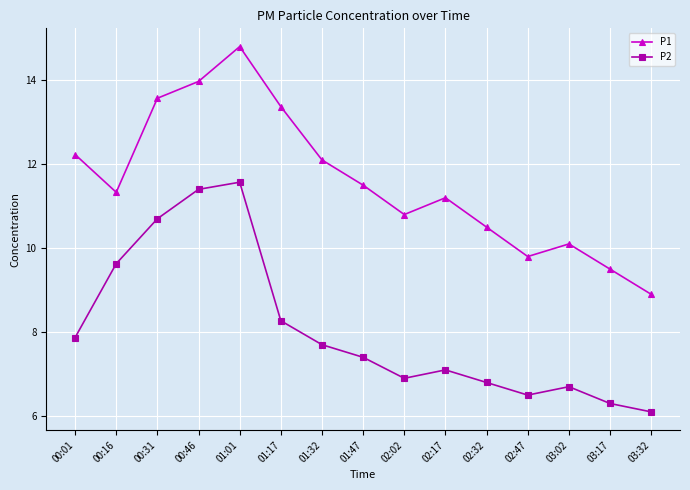

Is it true that P2 equals 6.8 at 02:32?

True